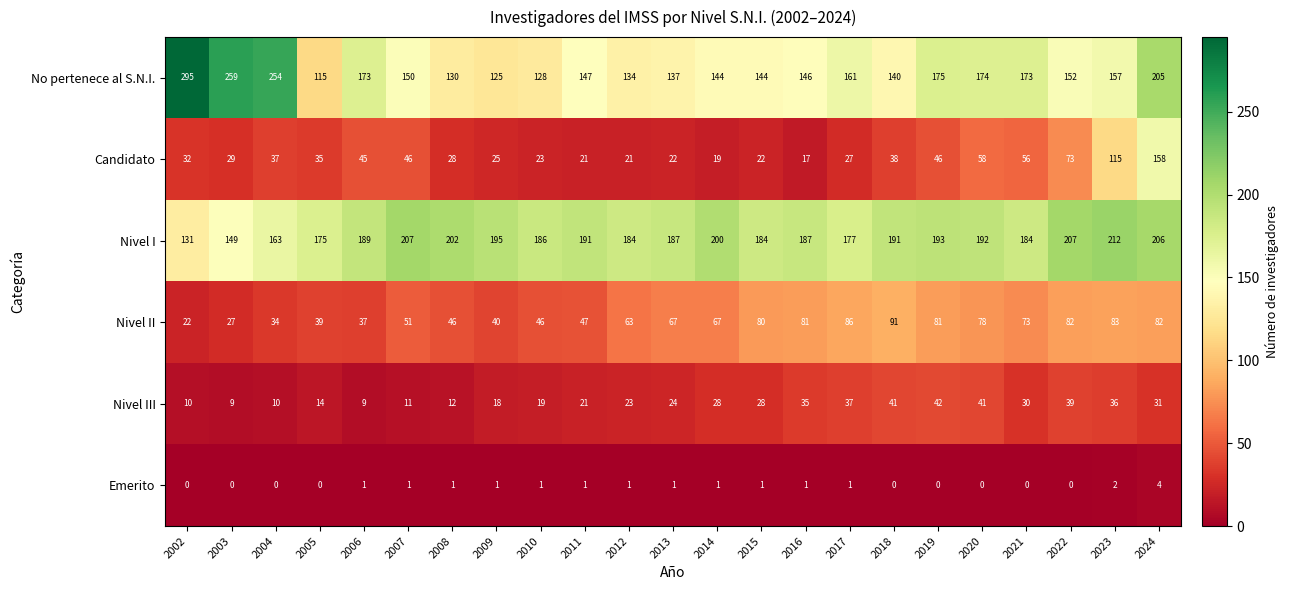

How many values in the No pertenece al S.N.I. series are below 150?

11